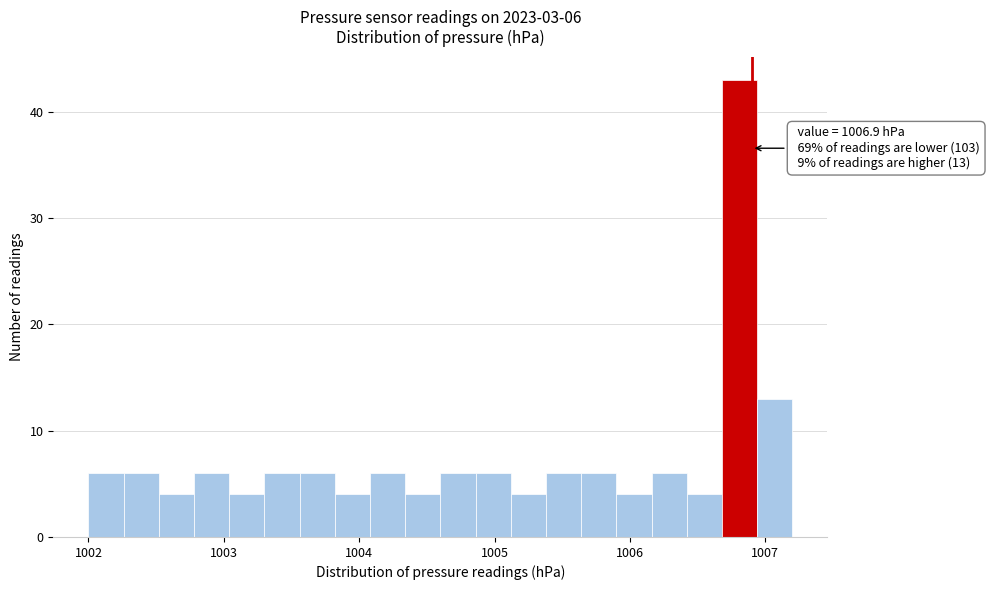

Read against the x-axis, roughly where is the centre of the tallest bar?

1006.8